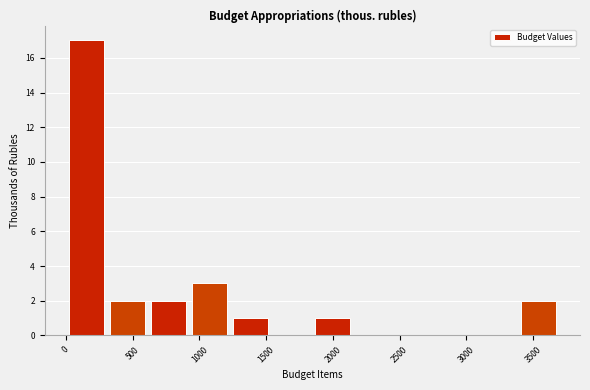

Reading left to right, transcribe this chart: for each bar, give the range it covers on the x-axis and its height. Neither the bar edges nor the heights are printed on the chart, so give them approximately, as read against the axes.

0 to 300: 17
300 to 600: 2
600 to 900: 2
900 to 1250: 3
1250 to 1550: 1
1550 to 1850: 0
1850 to 2150: 1
2150 to 2450: 0
2450 to 2750: 0
2750 to 3100: 0
3100 to 3400: 0
3400 to 3700: 2